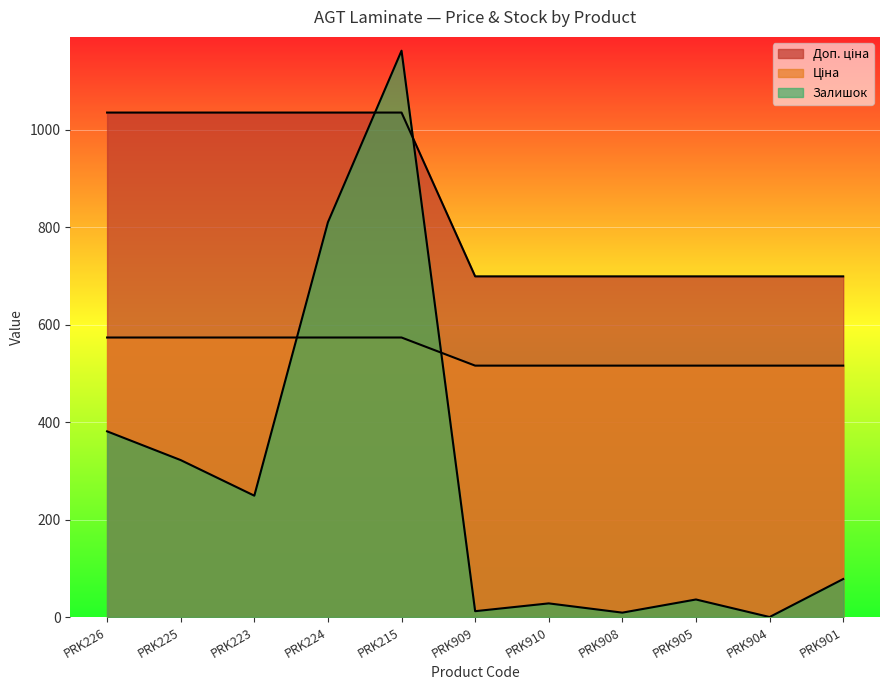

What is the greatest value displayed?

1162.0